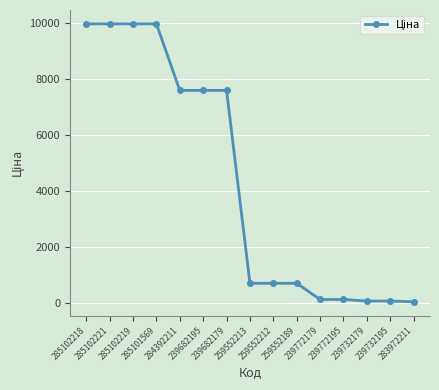

What is the ratio of the value at 259552212 to the value at 285102221?

0.1